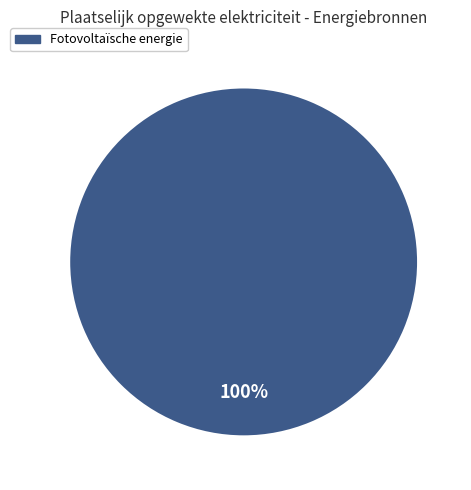

Does any single category account for the majority?

Yes